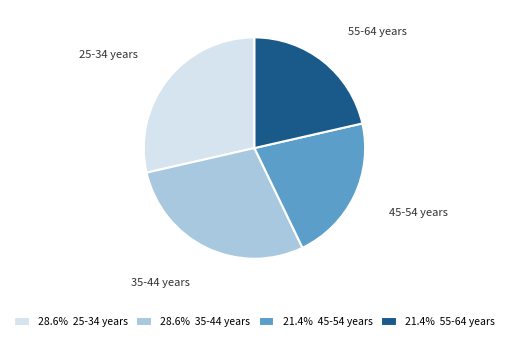

Does 35-44 years account for over 50% of the chart?

No